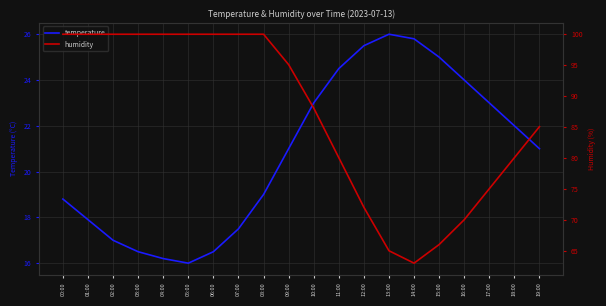

The value of temperature at 01:00 is 5.9. True or false?

False